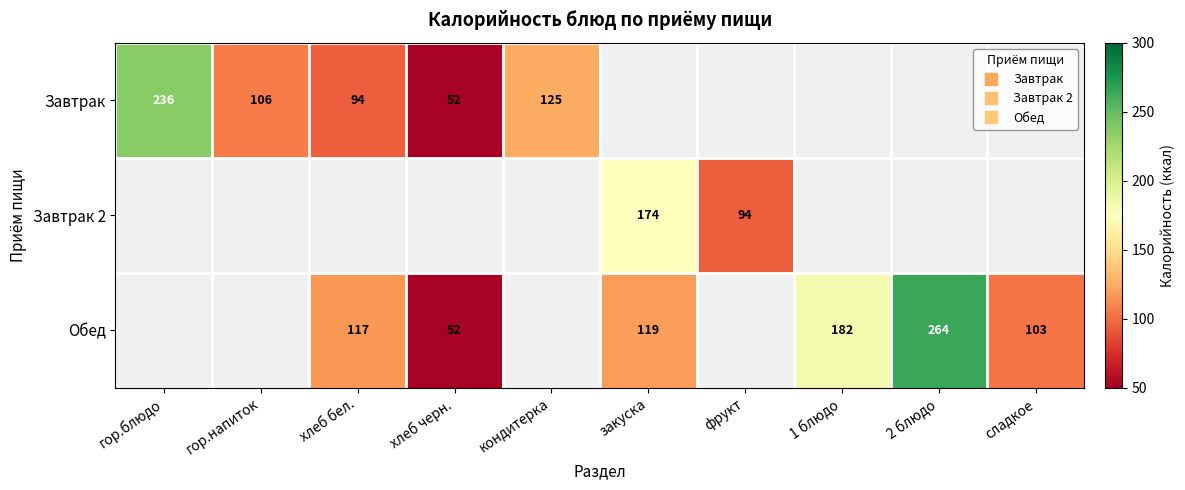

How many values in Завтрак are above zero?

5